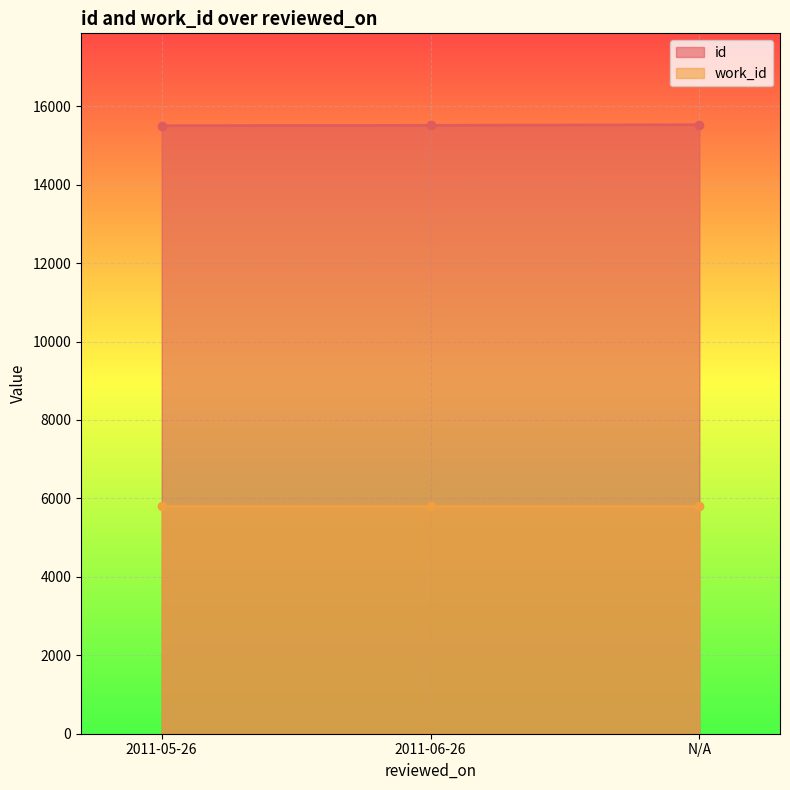

What is the value of the id point at the 2nd from the left?

15511